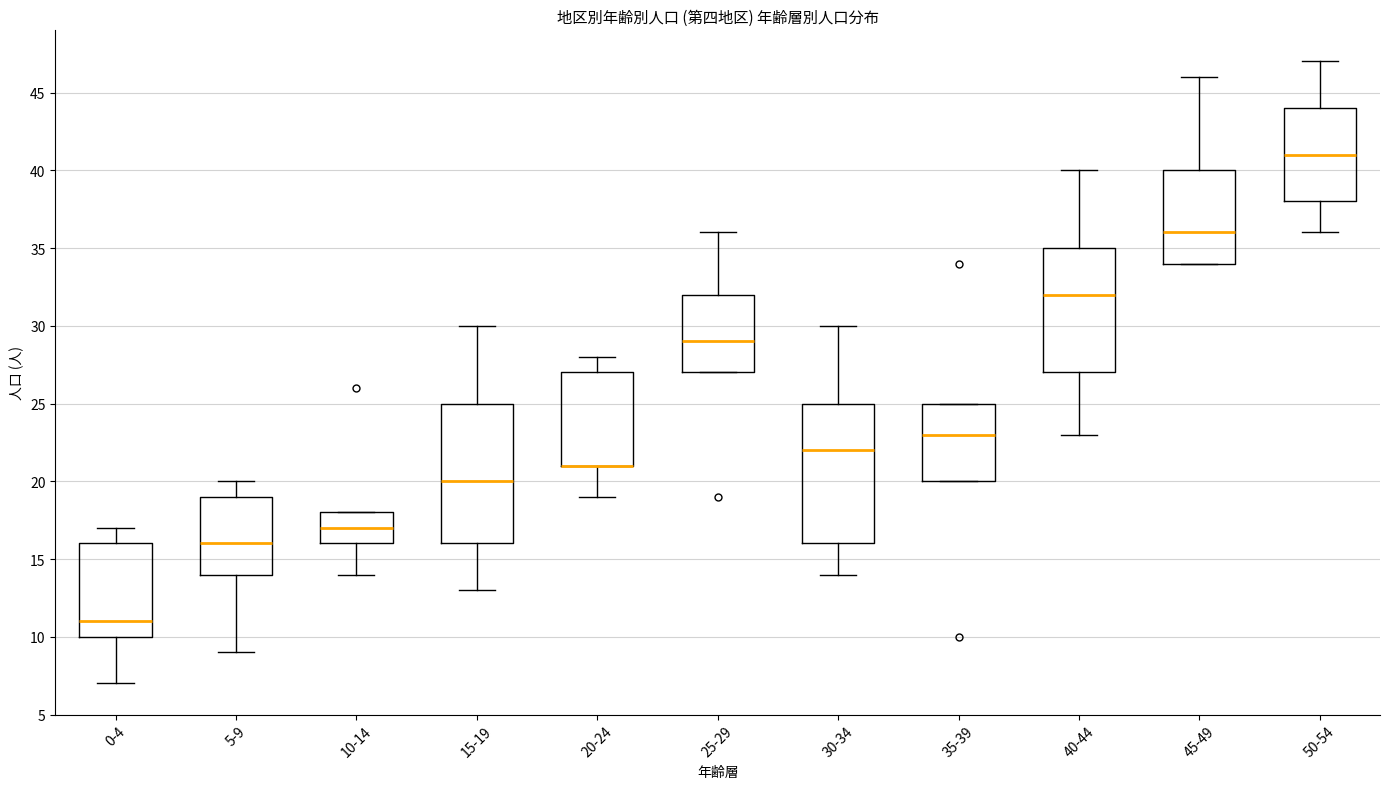

Where does the upper whisker of the box for 25-29 end on the y-axis? The values are not printed on the chart, so give them approximately, as read against the axis.

36